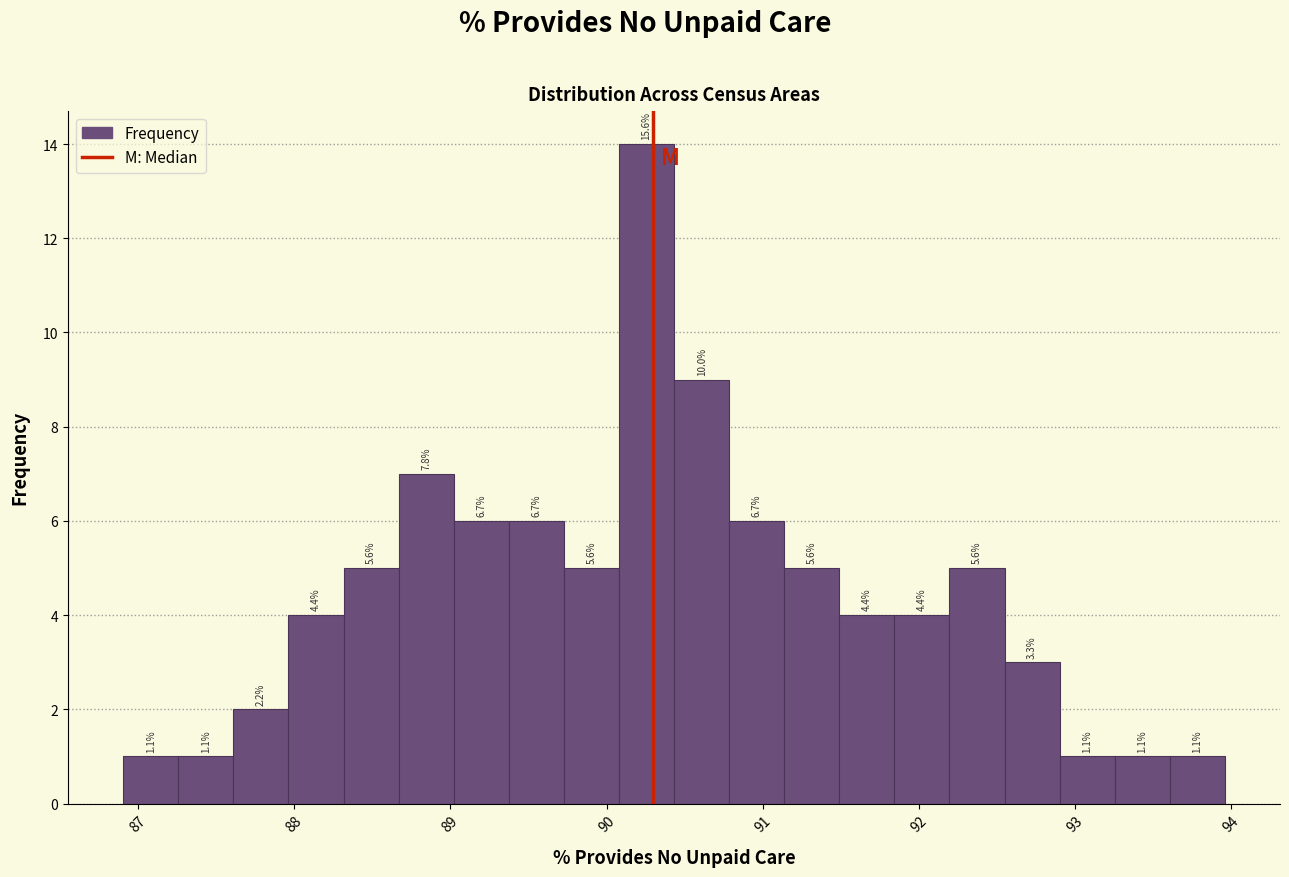

Around what value on the x-axis is the tallest bar? Give the approximate position of its centre, as read against the axis.

90.3